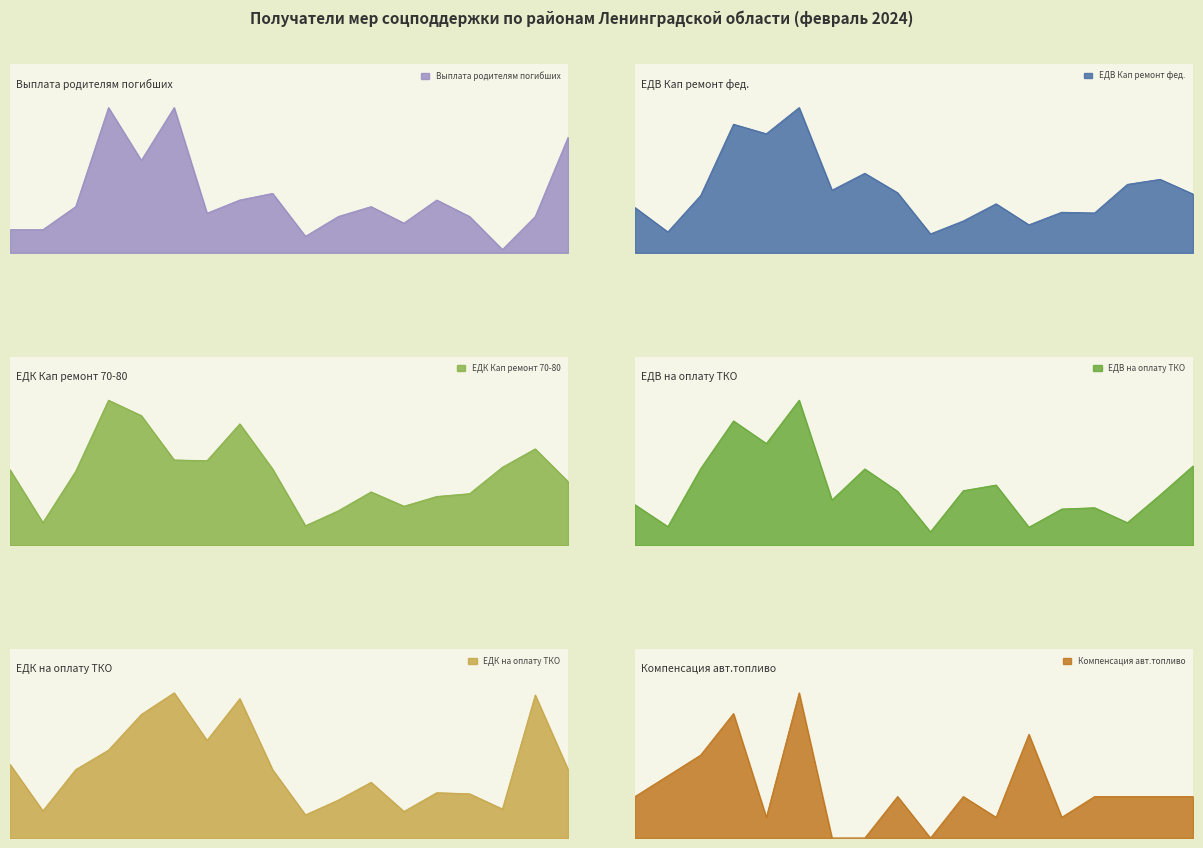

Which series has the largest range (max minus min)?

Компенсация авт.топливо